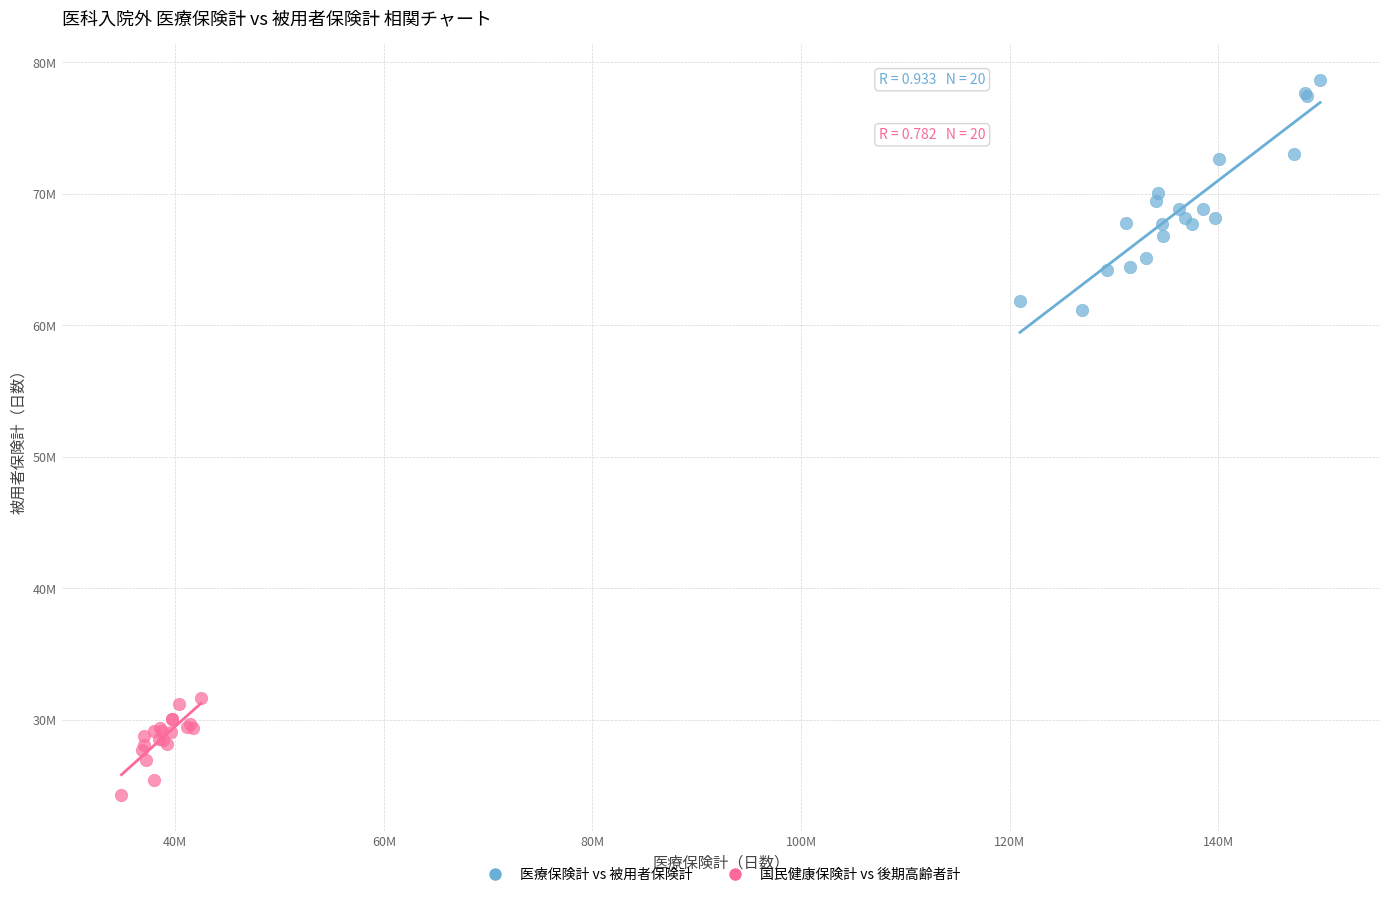

What are all the series names shown in the legend?

医療保険計 vs 被用者保険計, 国民健康保険計 vs 後期高齢者計